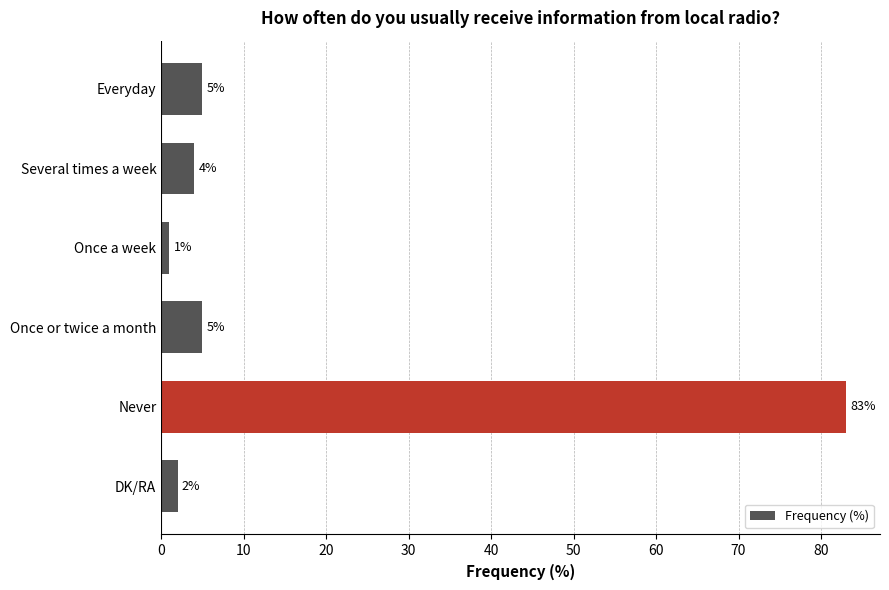

The chart shows a value of 5 at Everyday. True or false?

True